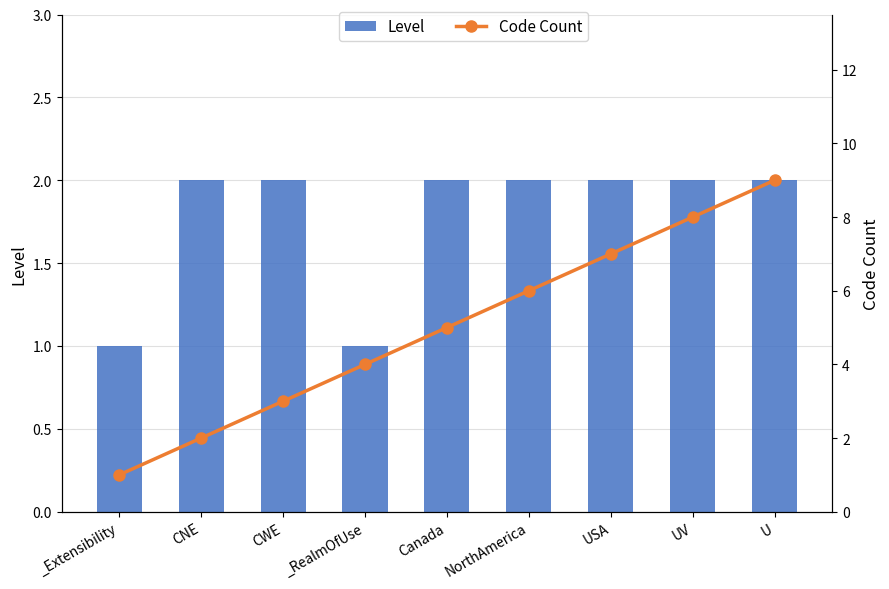

What is the label of the 8th bar from the right?

CNE